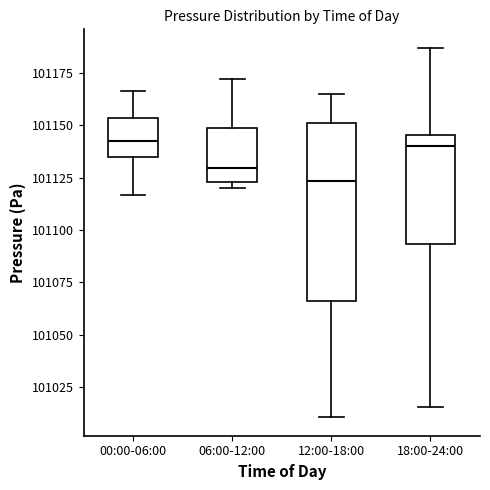

Reading left to right, read every box against the y-axis: the position of its median line, the range the box covers, and the ends of its whiskers. The values are not printed on the chart, so give them approximately, as read against the axis.

00:00-06:00: median 101145, box 101135 to 101155, whiskers 101115 to 101165
06:00-12:00: median 101130, box 101125 to 101150, whiskers 101120 to 101170
12:00-18:00: median 101125, box 101065 to 101150, whiskers 101010 to 101165
18:00-24:00: median 101140, box 101095 to 101145, whiskers 101015 to 101185